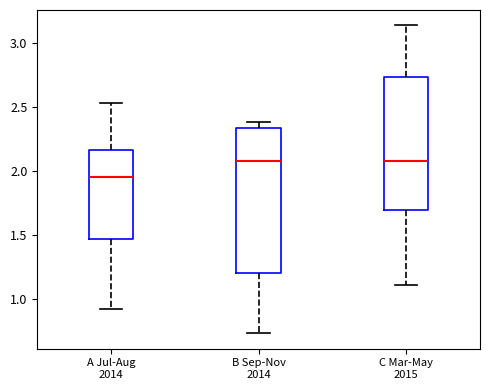

Reading left to right, transcribe this box plot: for each box, give where its median line is, the range the box spans, and where its two whiskers end, as read against the y-axis. The values are not printed on the chart, so give them approximately, as read against the axis.

A Jul-Aug 2014: median 1.95, box 1.45 to 2.15, whiskers 0.90 to 2.55
B Sep-Nov 2014: median 2.10, box 1.20 to 2.35, whiskers 0.75 to 2.40
C Mar-May 2015: median 2.10, box 1.70 to 2.75, whiskers 1.10 to 3.15